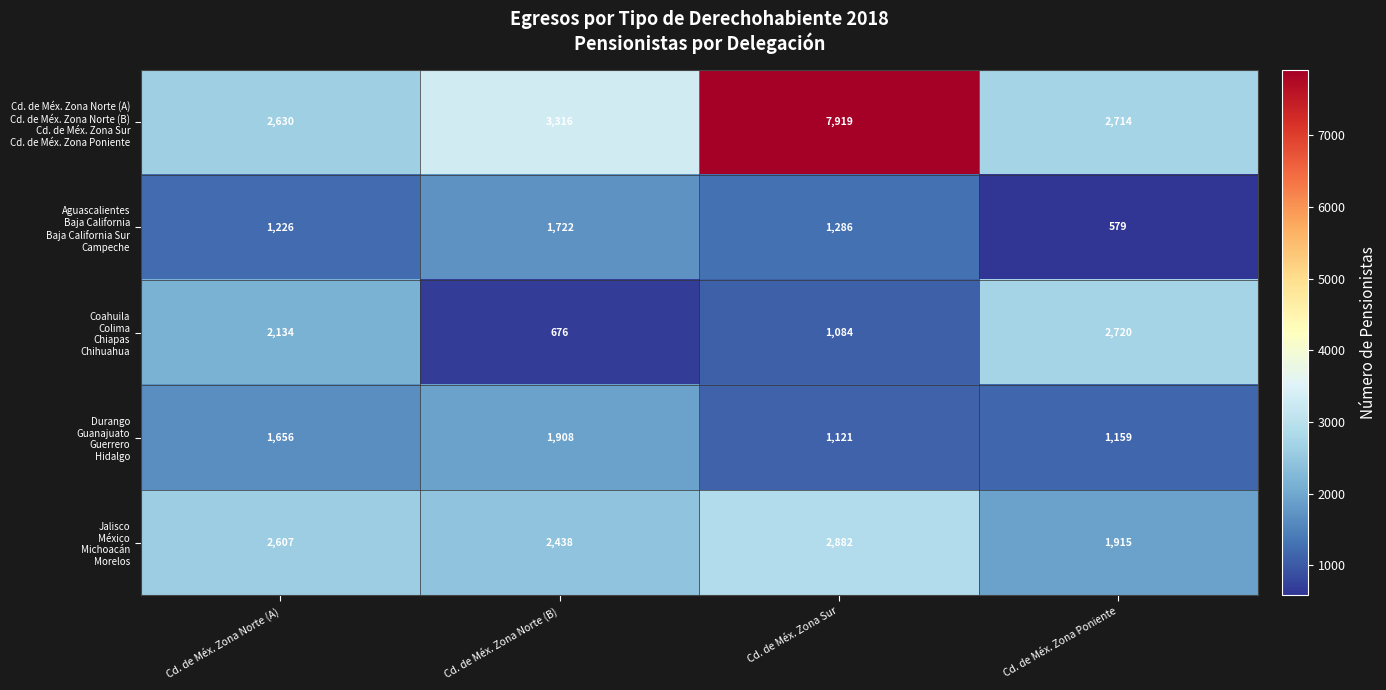

What is the spread (max minus min) of values at Cd. de Méx. Zona Norte (B)?

2640